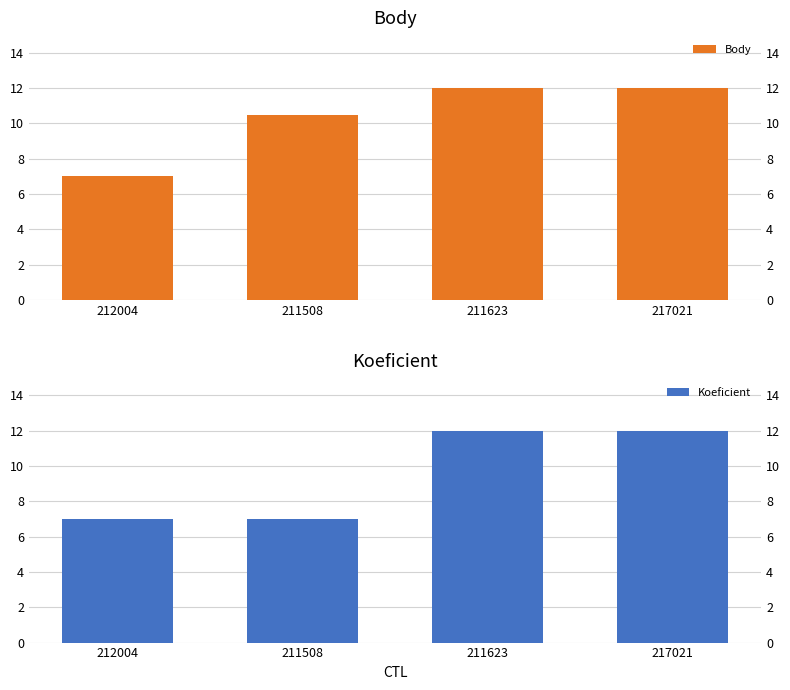

How many data points does each series have?

4